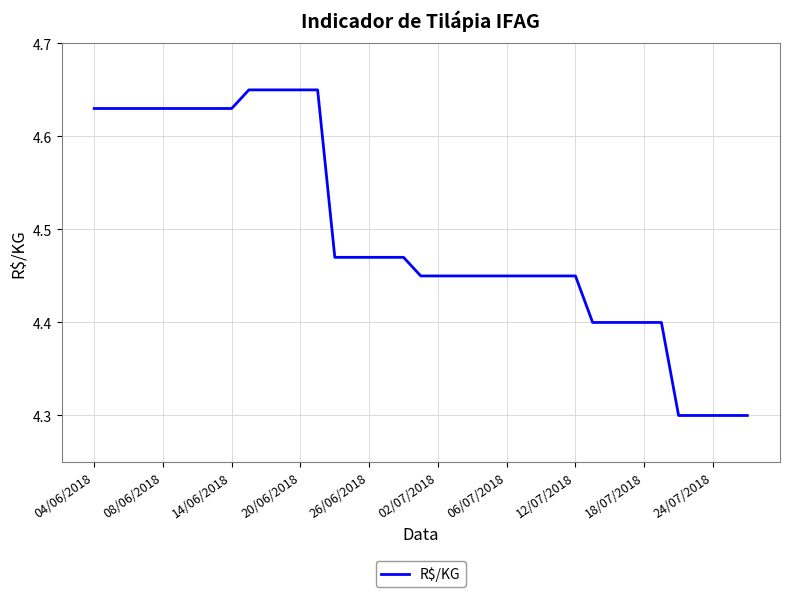

What is the minimum value shown in the chart?

4.3